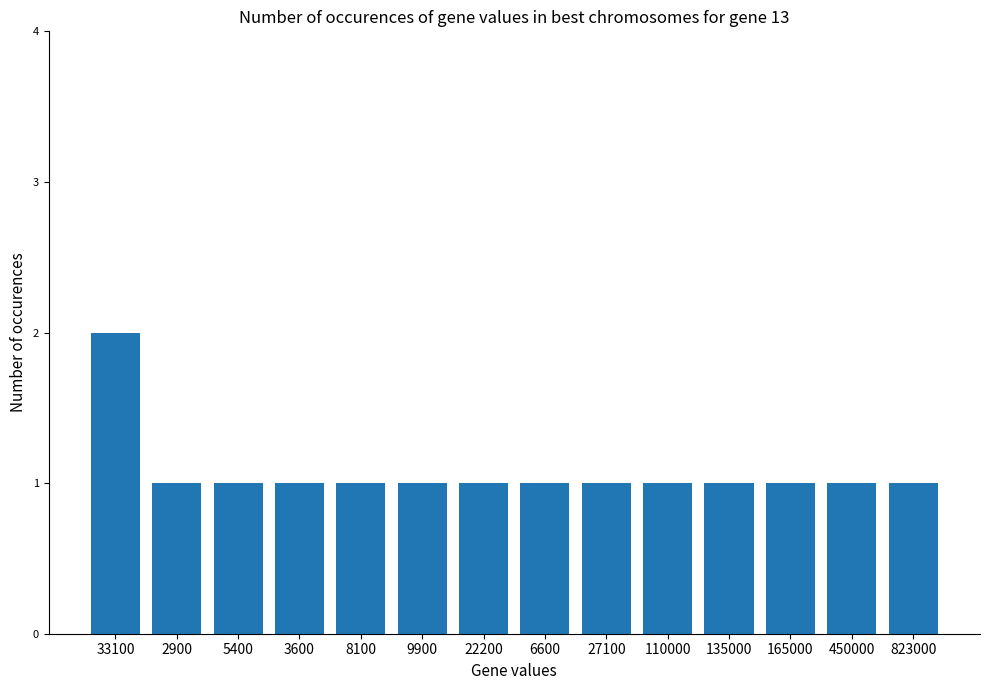

What is the value of the 13th bar from the left?

1